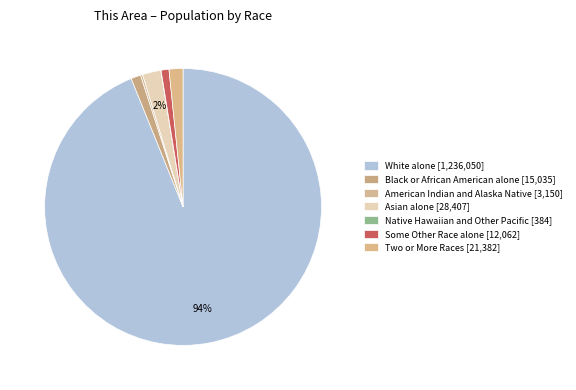

To the nearest percent, what is the difference between the Black or African American alone and White alone slice percentages?

93%